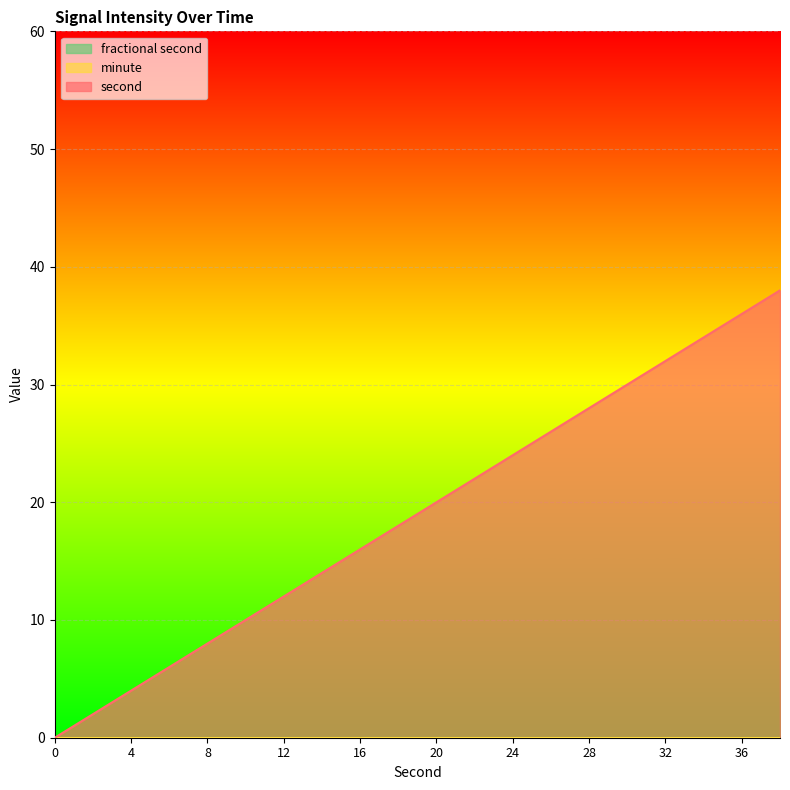

Does the chart display data point markers on the line(s)?

No